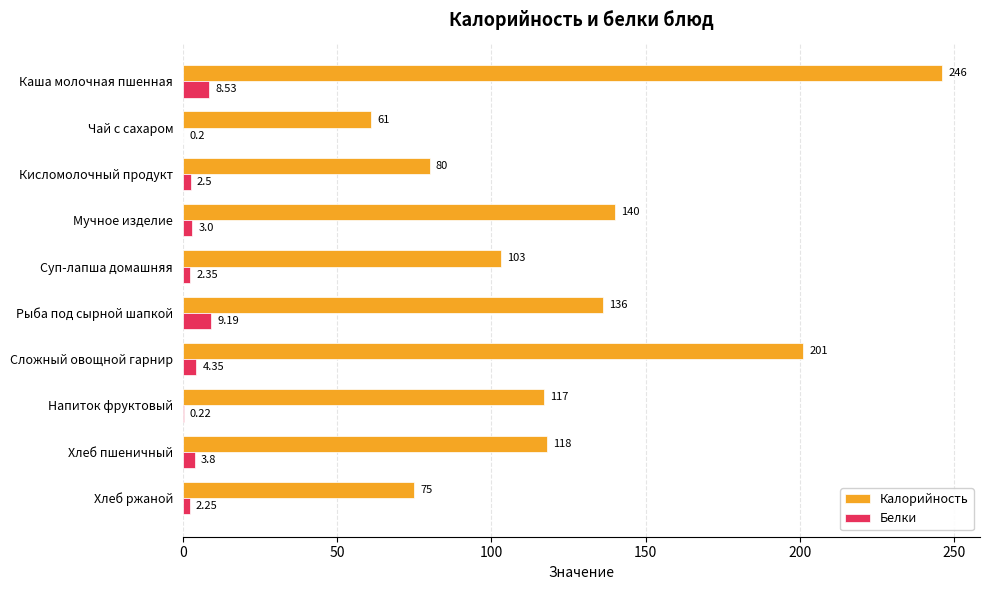

At which label is Белки closest to 4?

Хлеб пшеничный